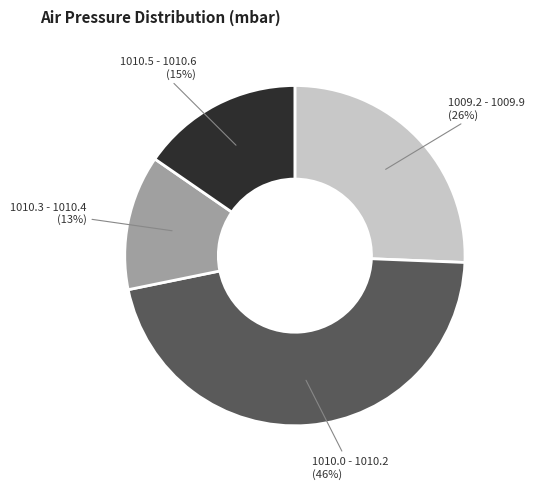

Does 1010.5 - 1010.6 account for over 50% of the chart?

No